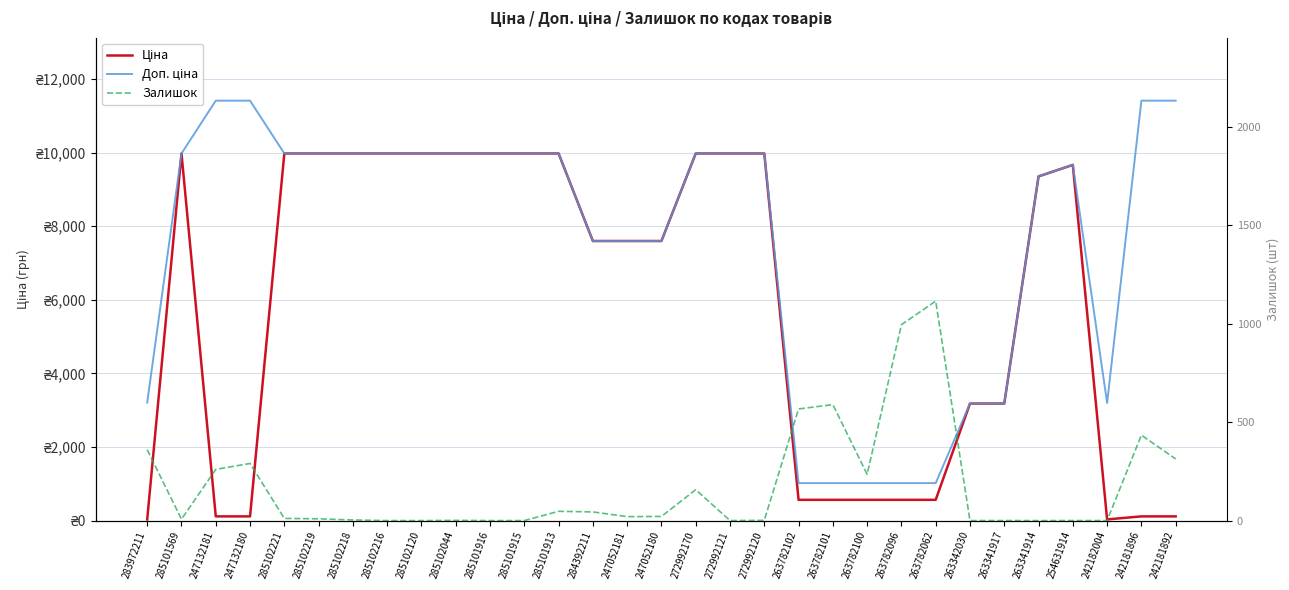

Does the chart have visible grid lines?

Yes